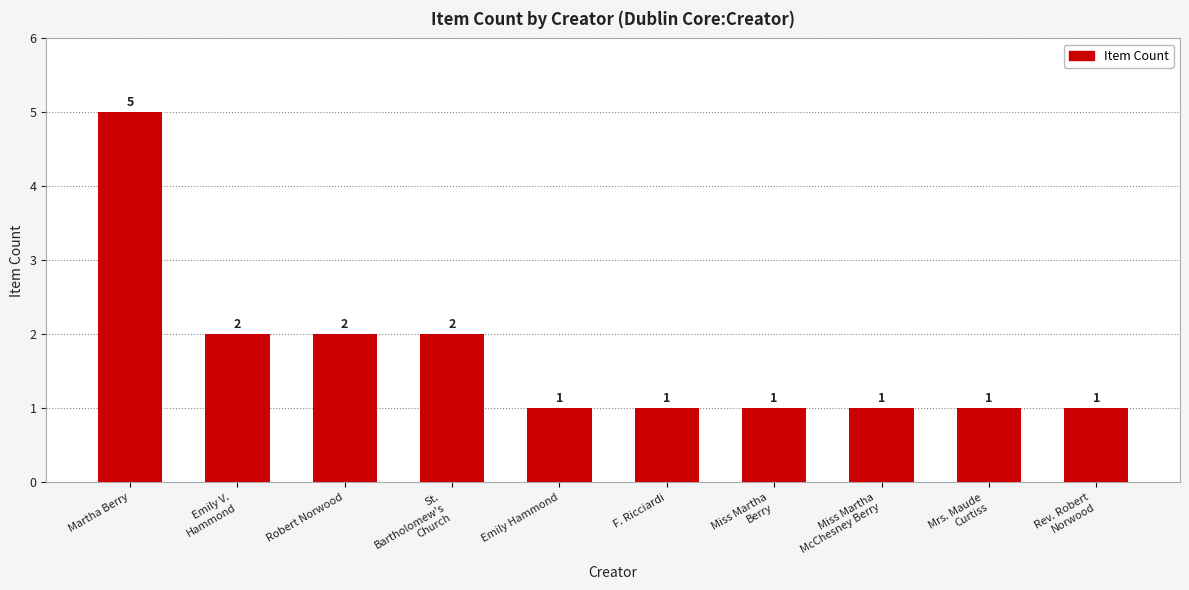

Between Robert Norwood and F. Ricciardi, which is larger?

Robert Norwood